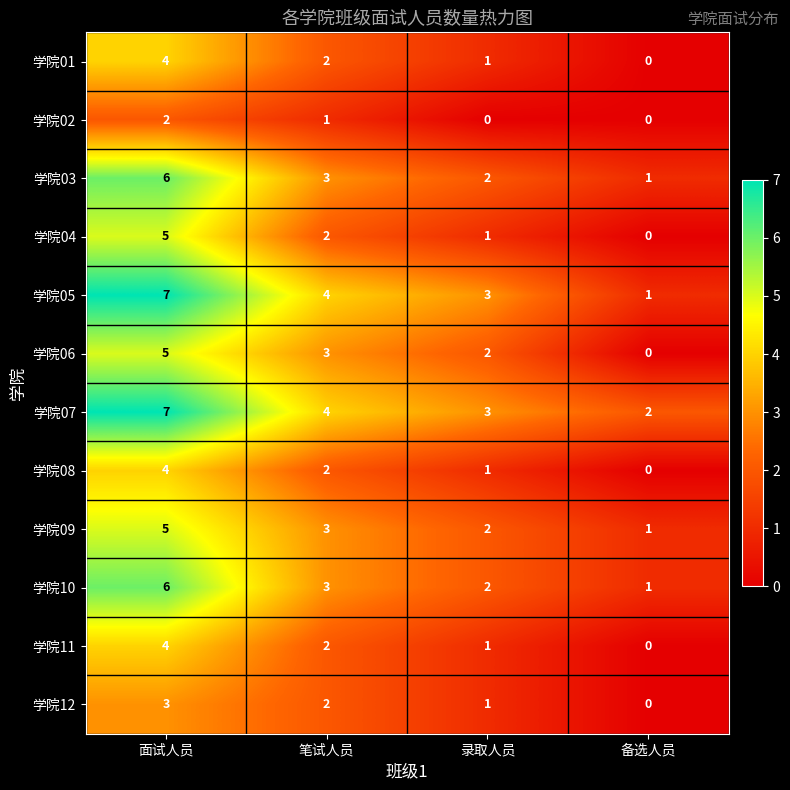

At which category is the sum across all series the highest?

面试人员